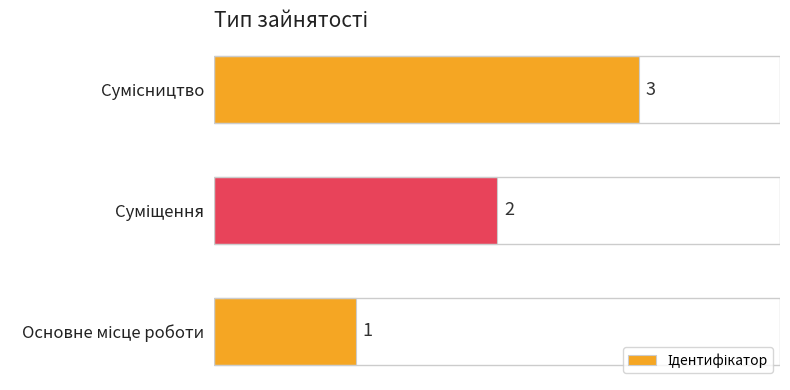

What is the sum of all values?

6